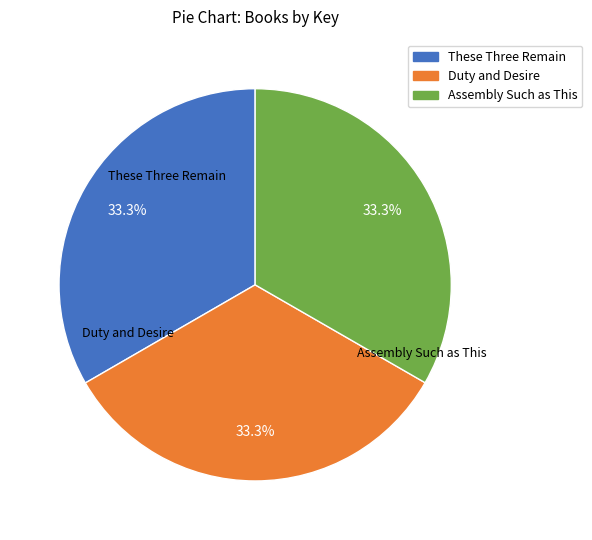

What is the ratio of the value at Duty and Desire to the value at These Three Remain?

1.0